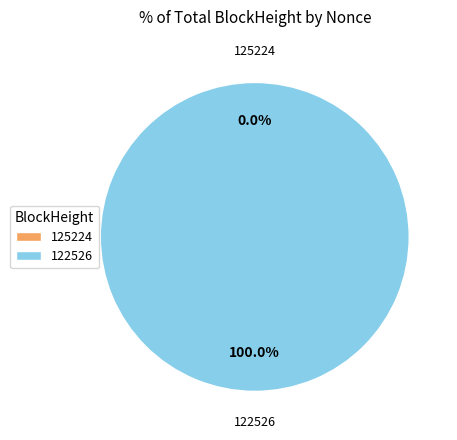

What is the total percentage of 125224 and 122526?

100.0%